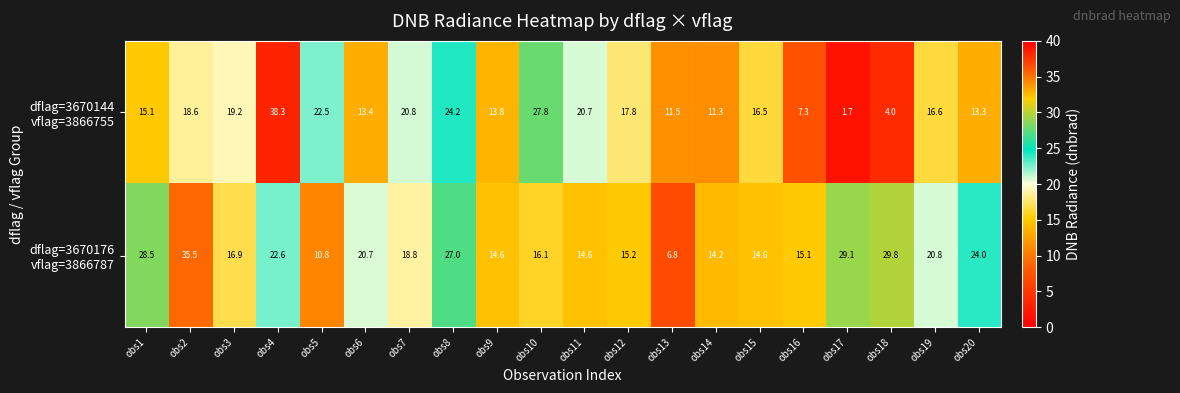

At which category does the chart reach its peak across all series?

obs4